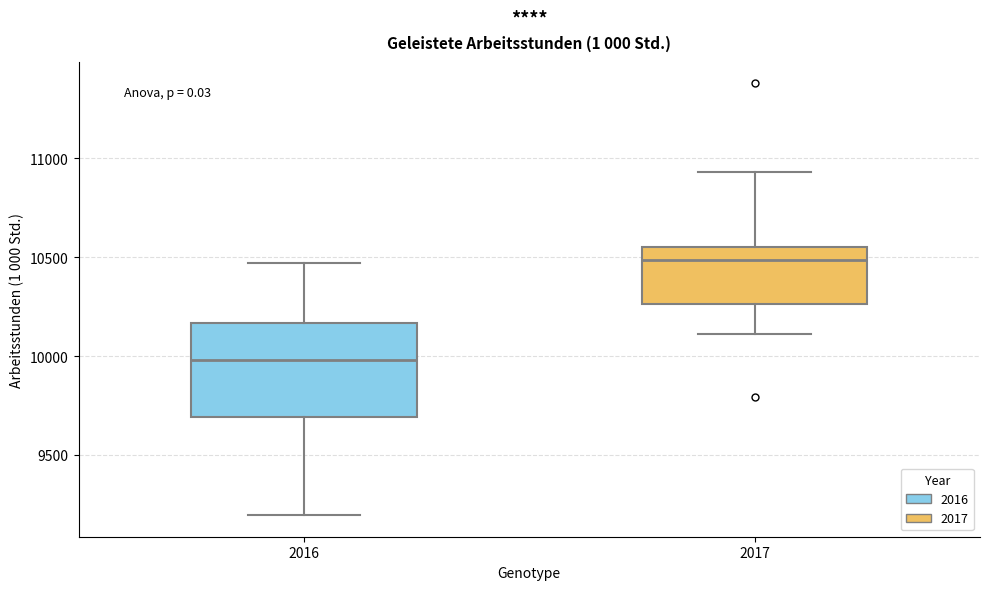

Which box has the lowest median line?

2016